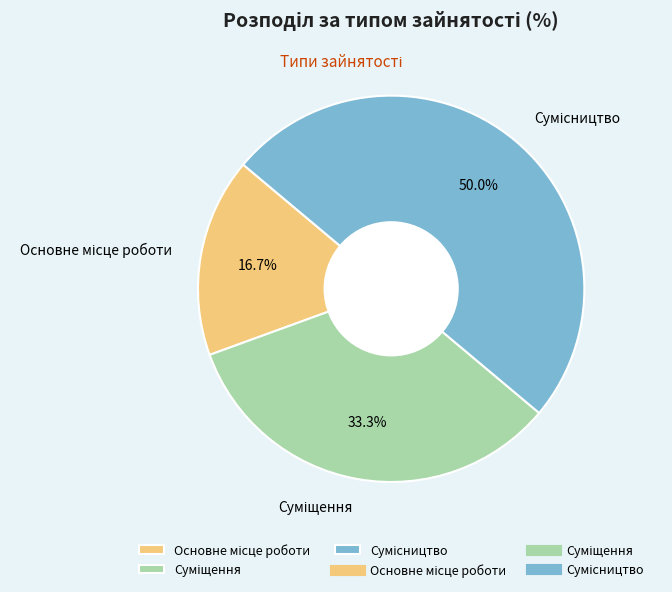

Does Суміщення represent more than half of the total?

No